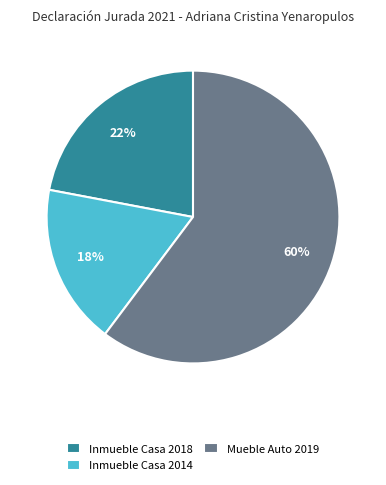

What is the largest slice in the pie chart?

Mueble Auto 2019